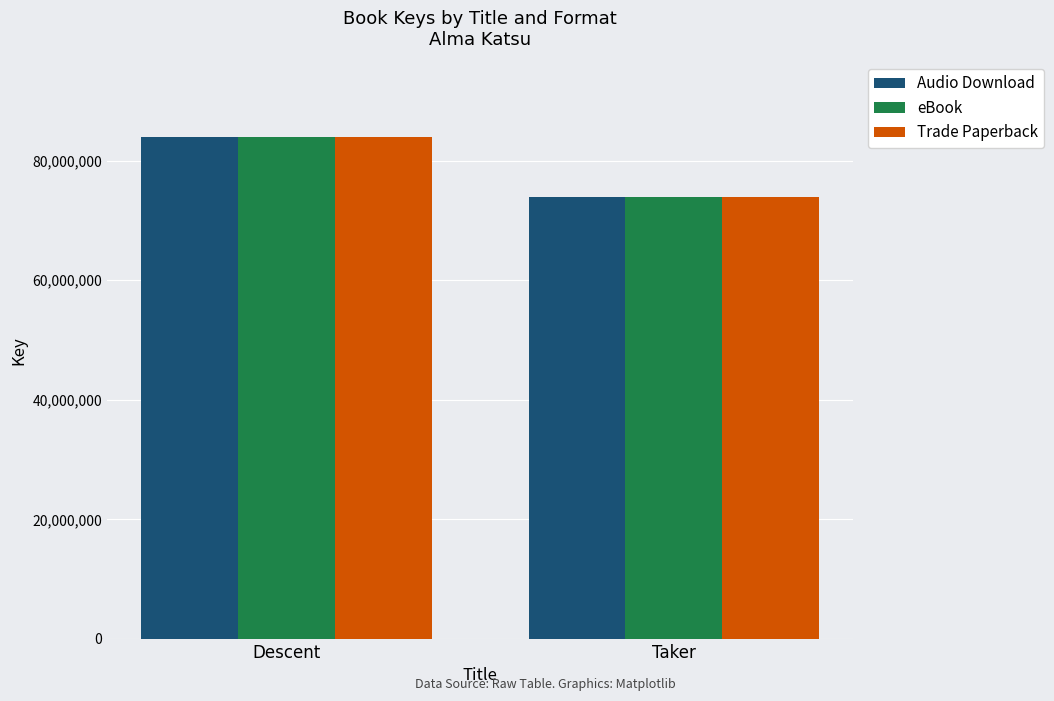

True or false: Audio Download has a value of 135502522 at Descent.

False